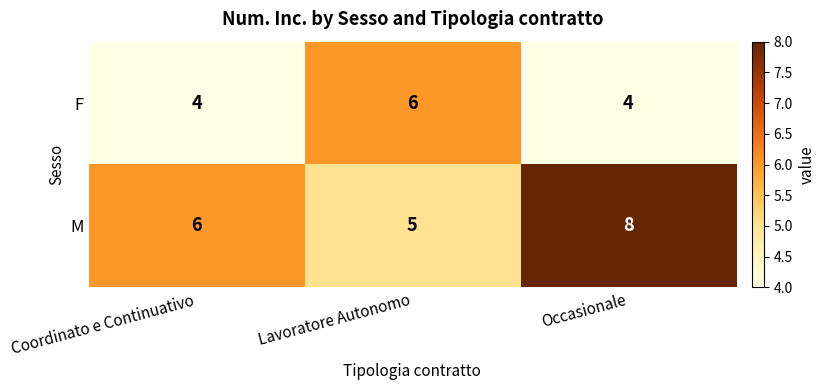

What is the difference between the highest and lowest values at Lavoratore Autonomo?

1